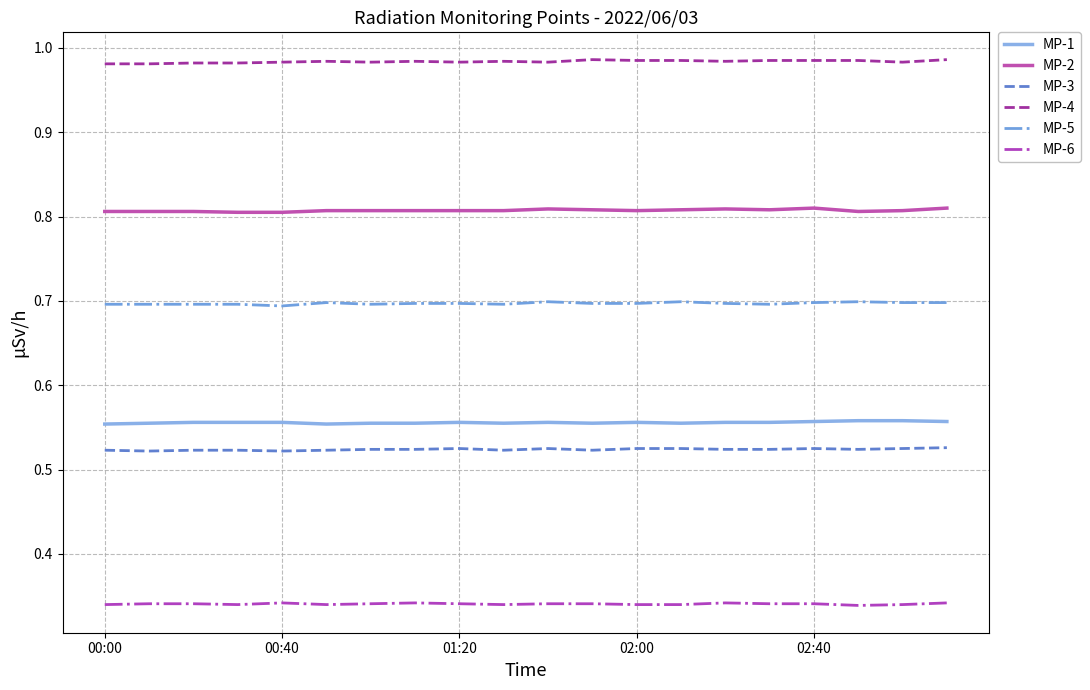

True or false: MP-2 and MP-3 cross at least once.

False